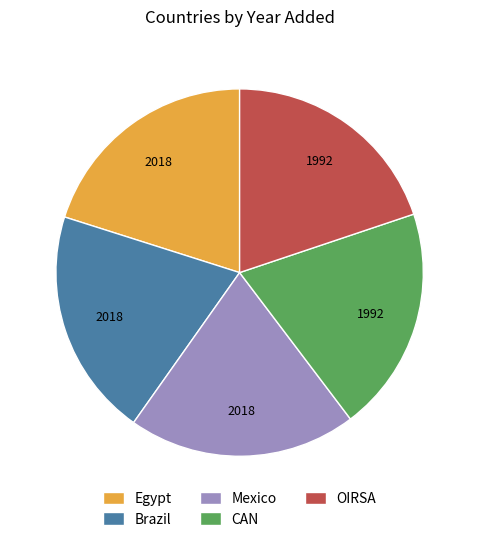

Does Egypt account for over 50% of the chart?

No